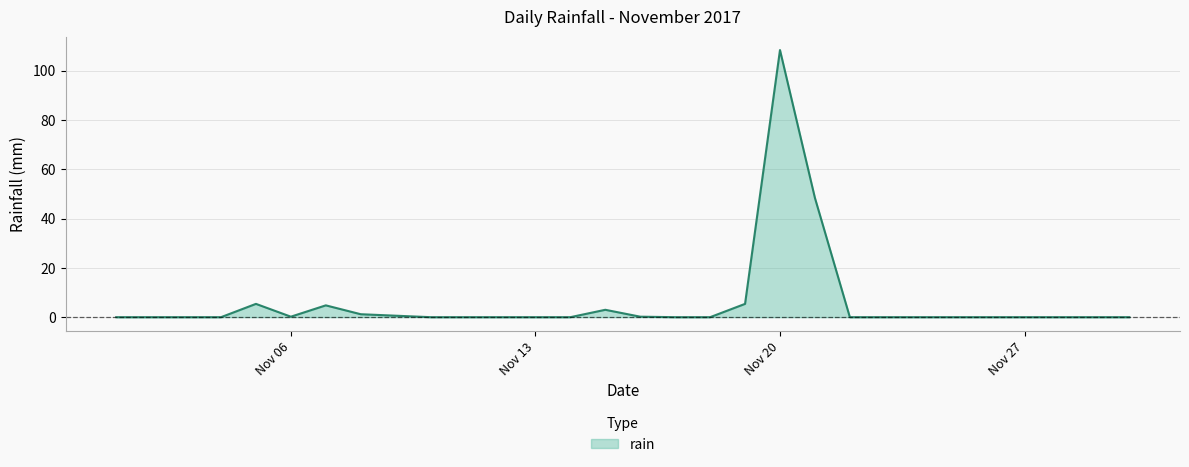

What is the greatest value displayed?

108.4